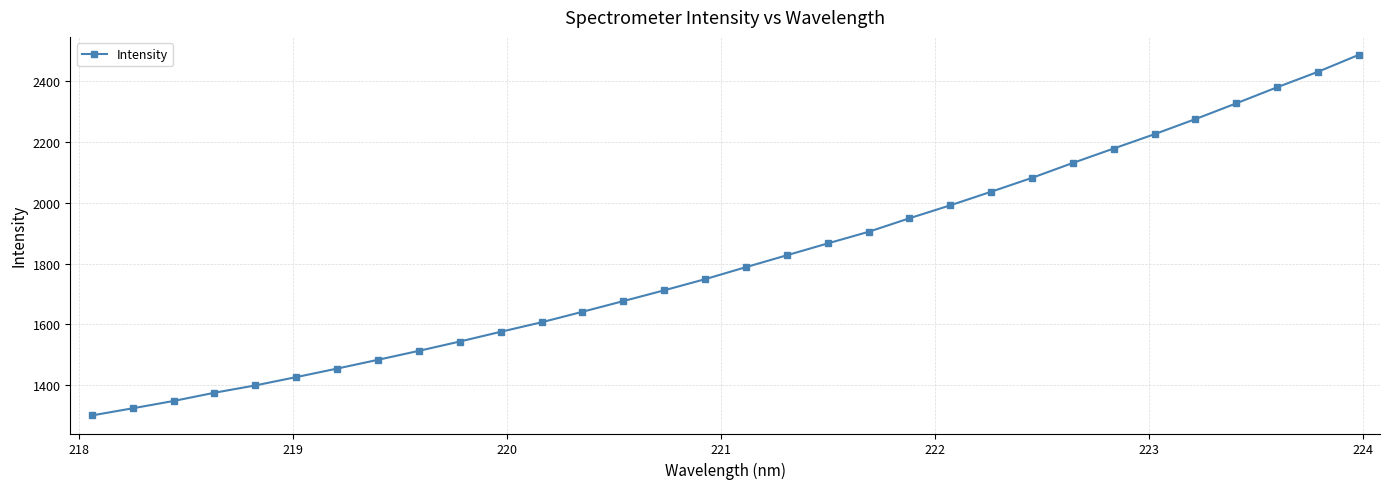

What is the difference between the maximum and second lowest values?

1162.7